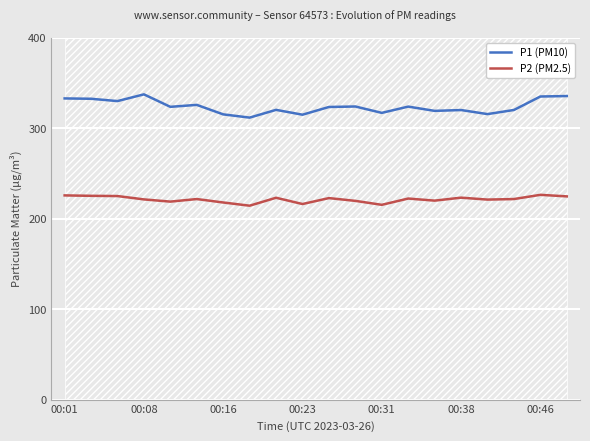

At which label is P1 (PM10) closest to 324?

11